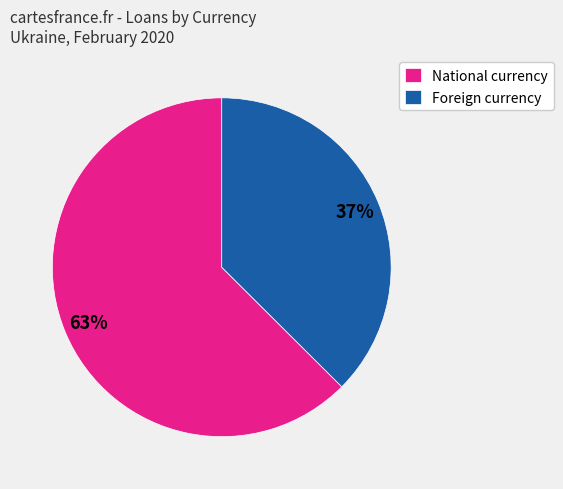

Between National currency and Foreign currency, which is larger?

National currency